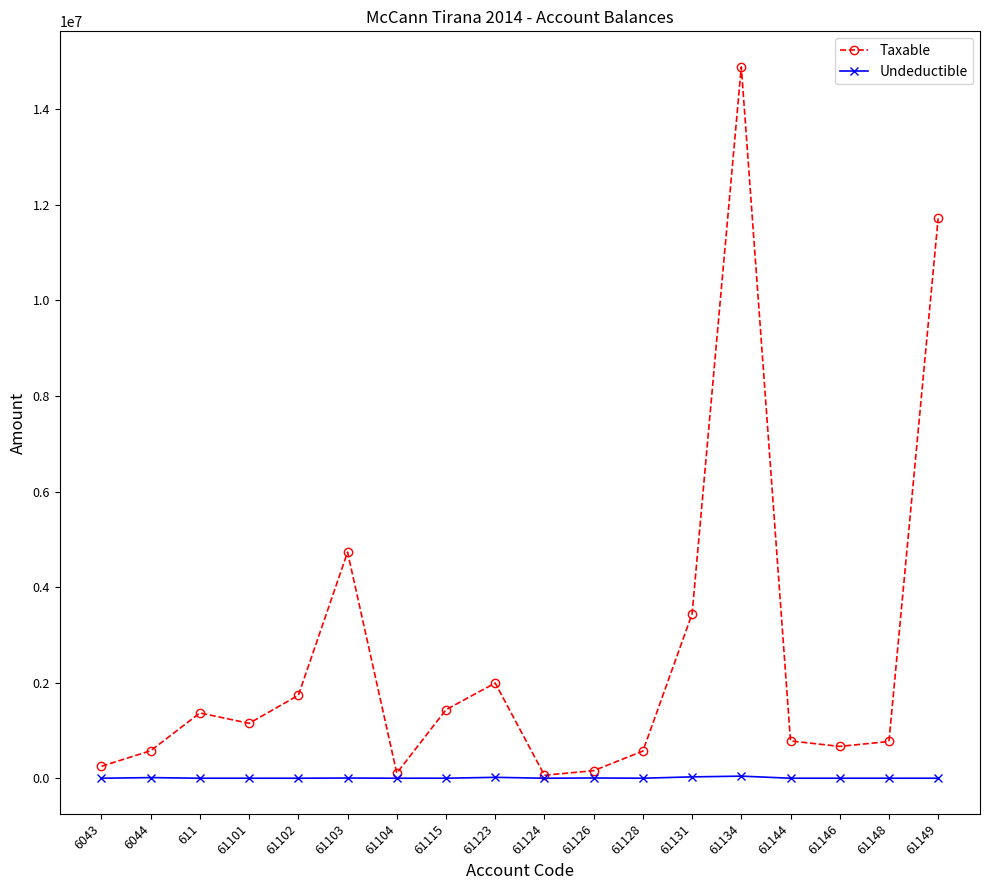

List the series in order of their overall mean, highest first.

Taxable, Undeductible